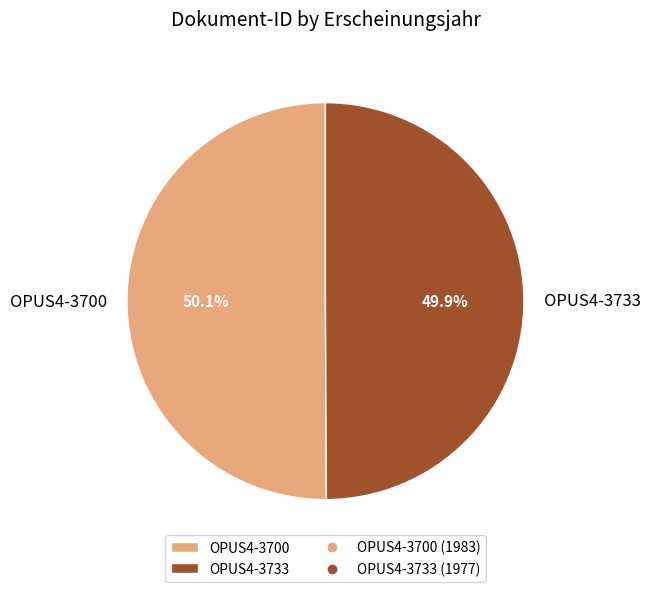

Approximately how many times larger is the value at OPUS4-3733 compared to OPUS4-3700?

1.0